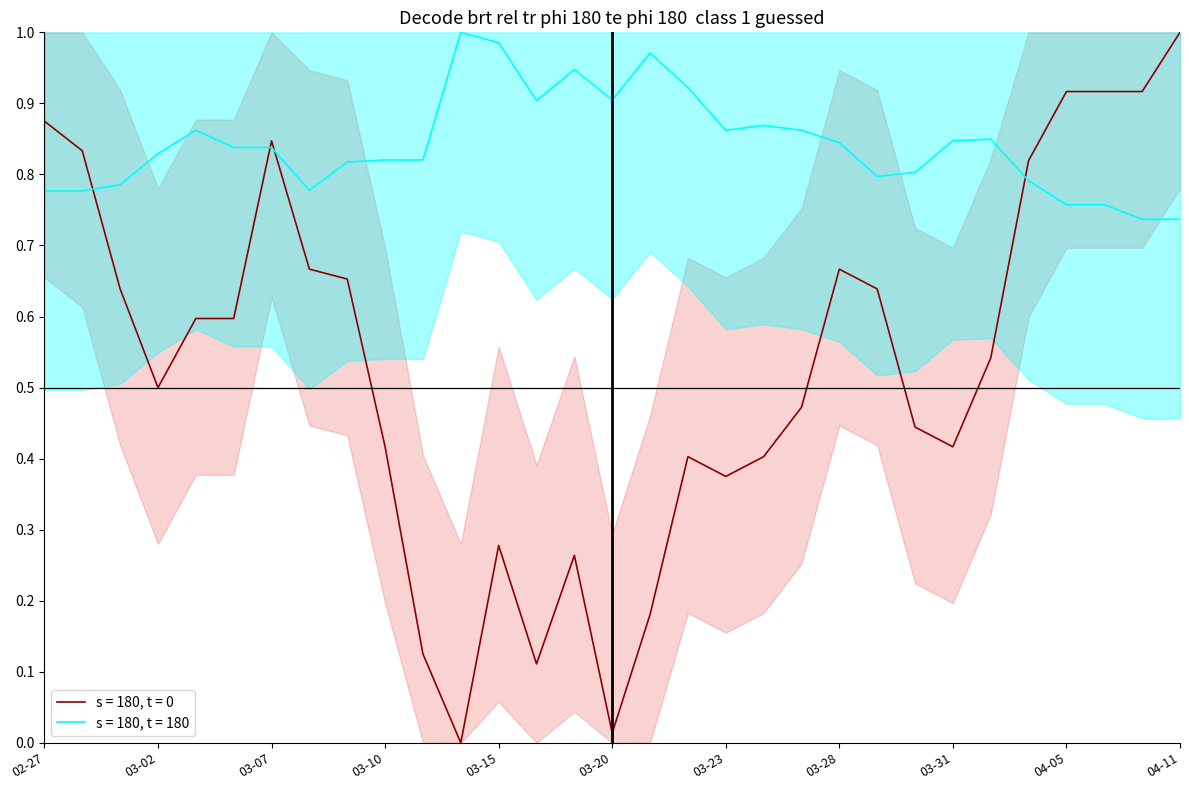

Is it true that s = 180, t = 0 equals 0.2 at 03-10?

False